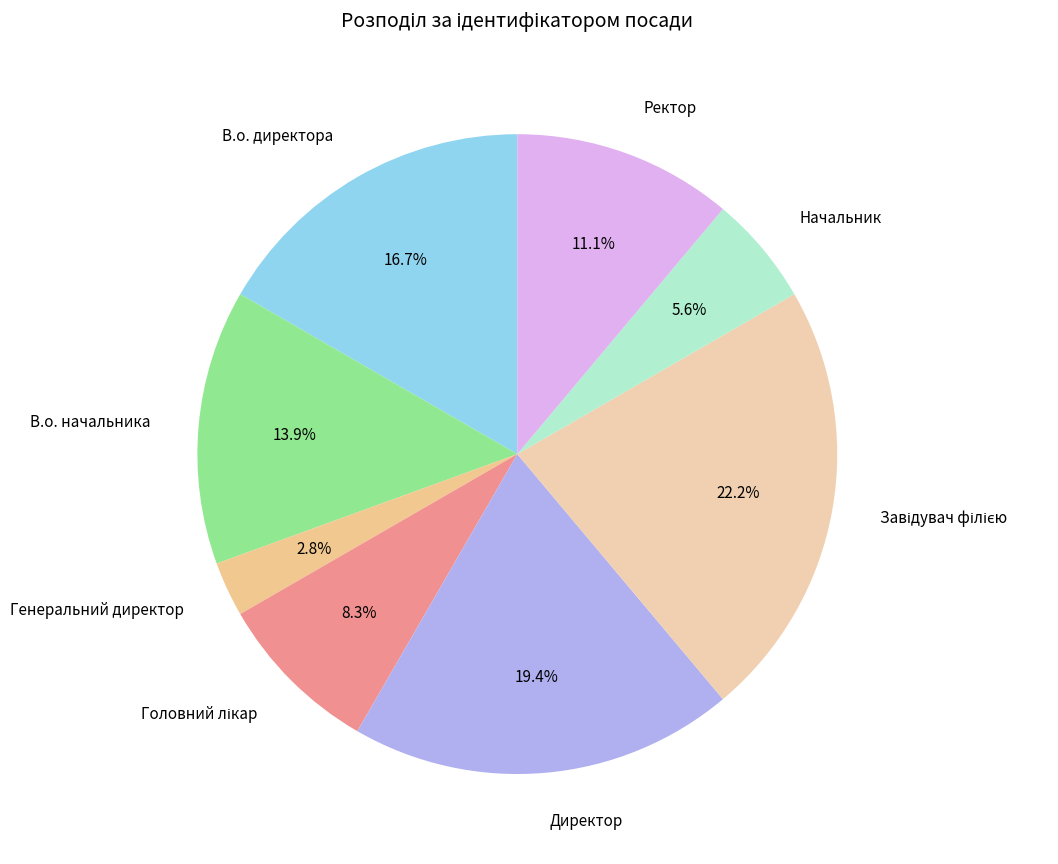

Approximately how many times larger is the value at В.о. начальника compared to Генеральний директор?

5.0